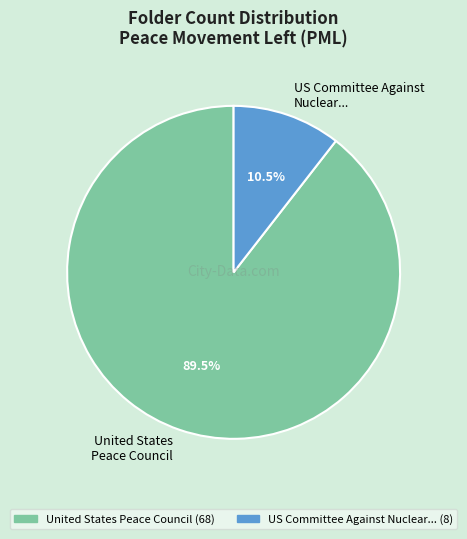

Rank the categories by value from highest to lowest.

United States Peace Council, US Committee Against Nuclear...